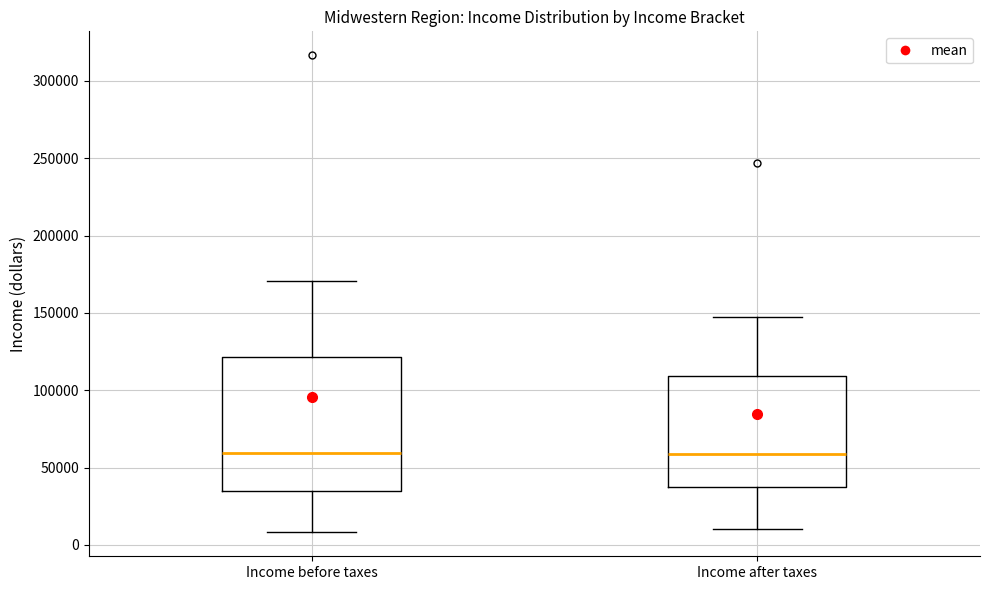

Which box is the tallest, from its lower edge to its upper edge?

Income before taxes